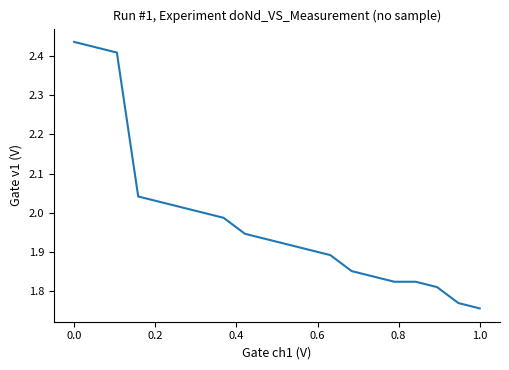

What is the difference between the maximum and minimum values?

0.7